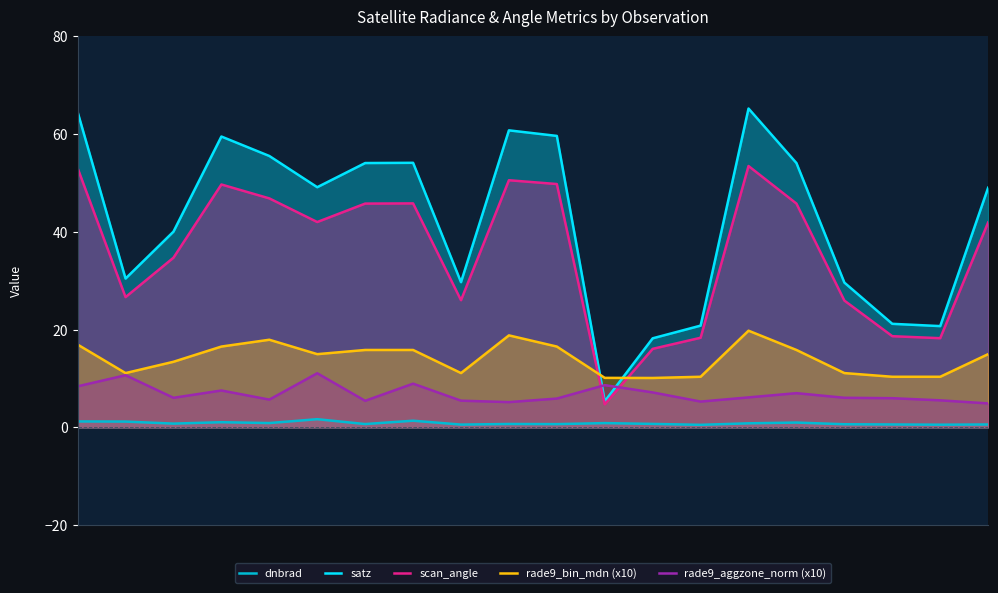

What is the spread (max minus min) of values at 14?

64.4